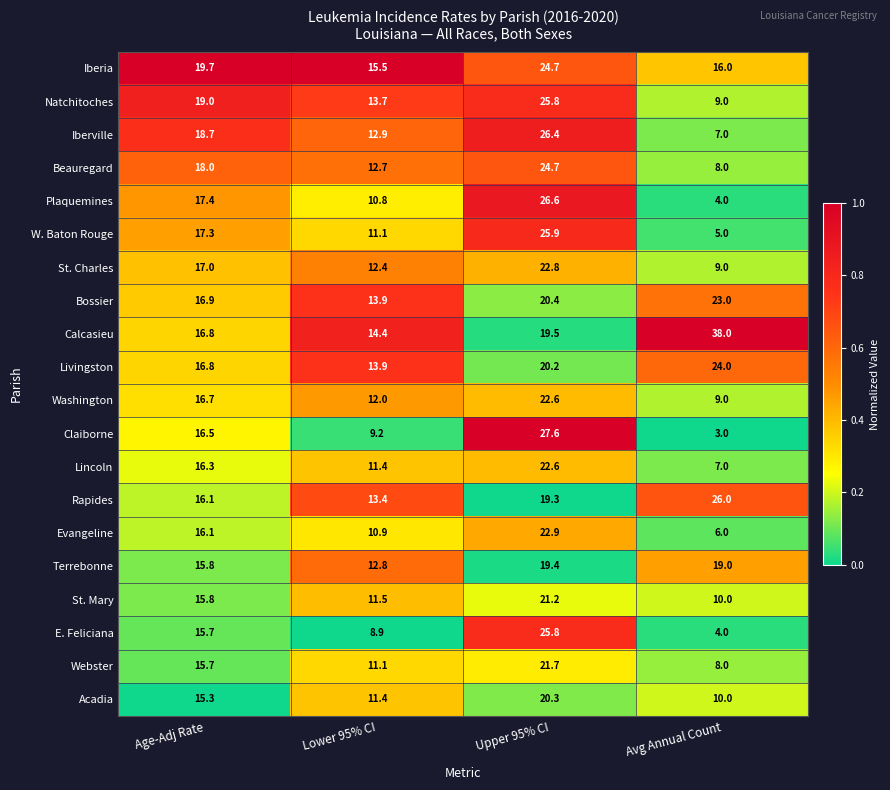

Which series has the largest total across all categories?

Calcasieu